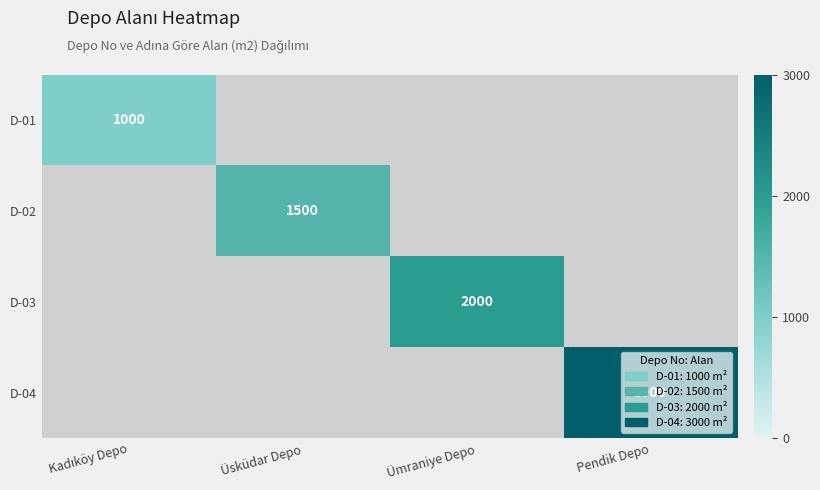

What is the smallest value displayed?

1000.0